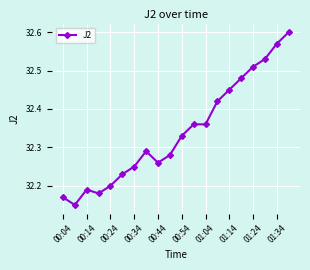

What is the sum of all values?

646.8